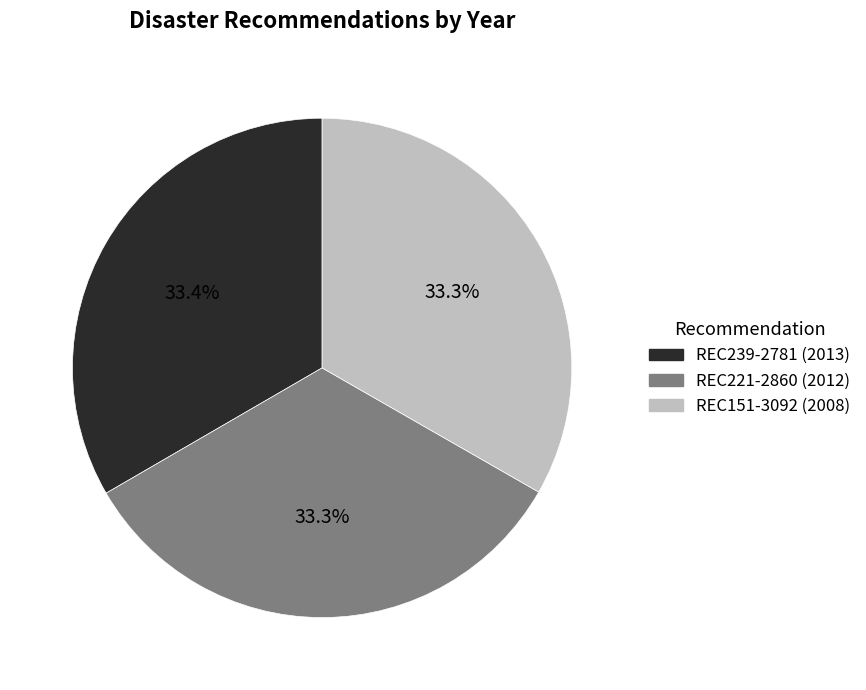

How many slices are in this pie chart?

3